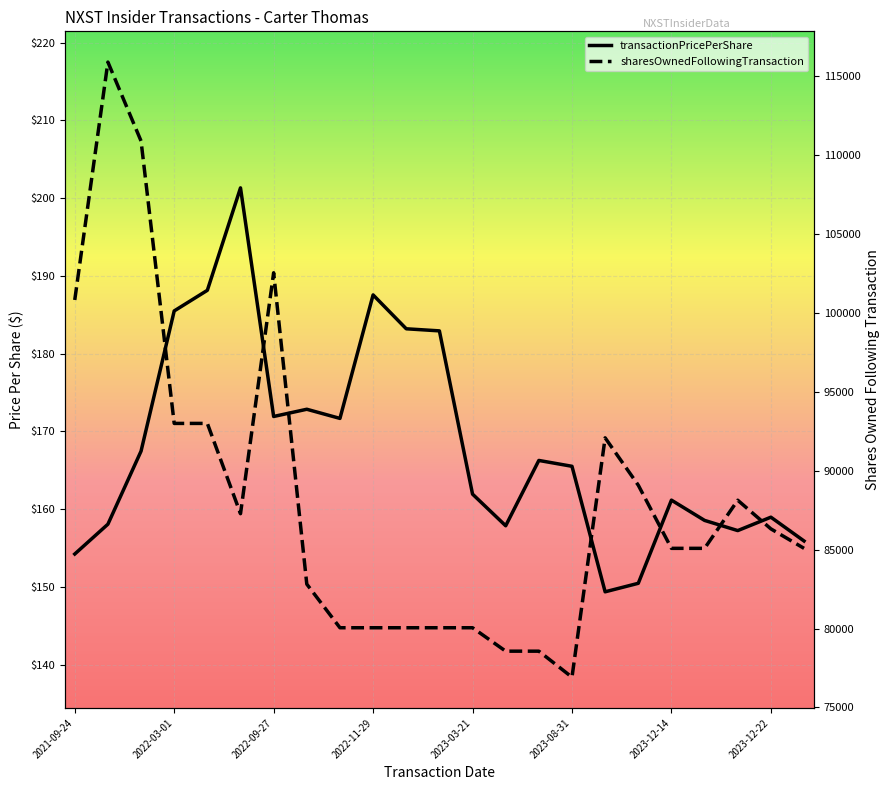

How many categories are shown in the chart?

23